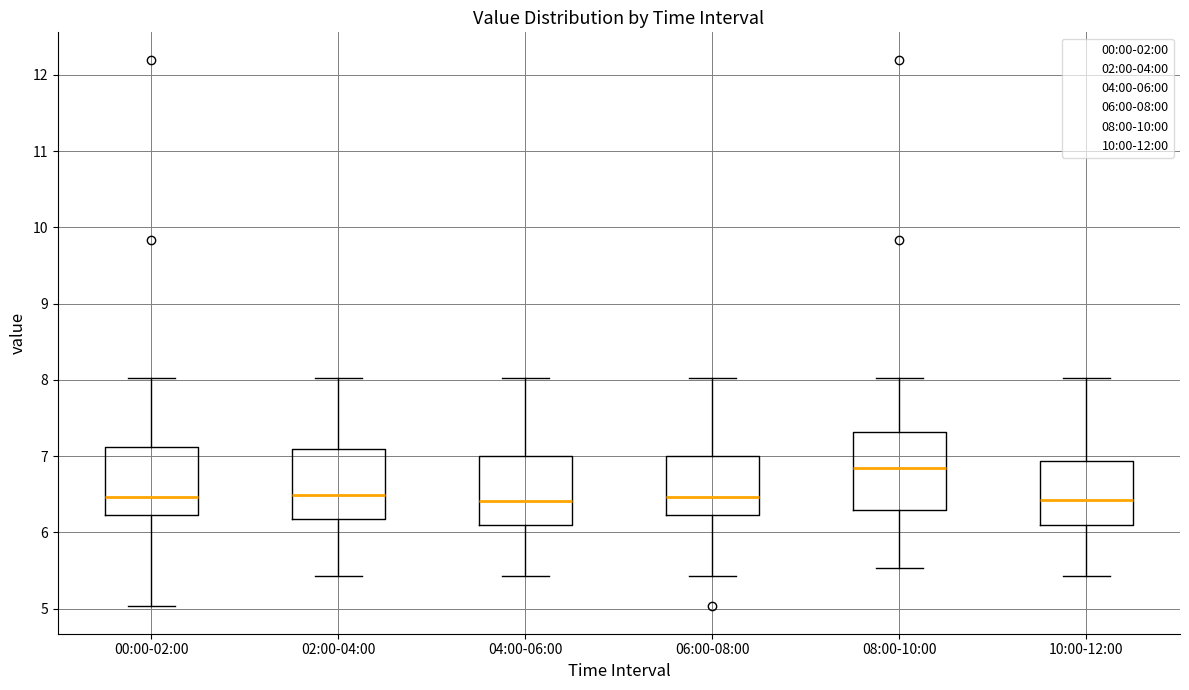

Where does the lower whisker of the box for 04:00-06:00 end on the y-axis? The values are not printed on the chart, so give them approximately, as read against the axis.

5.4